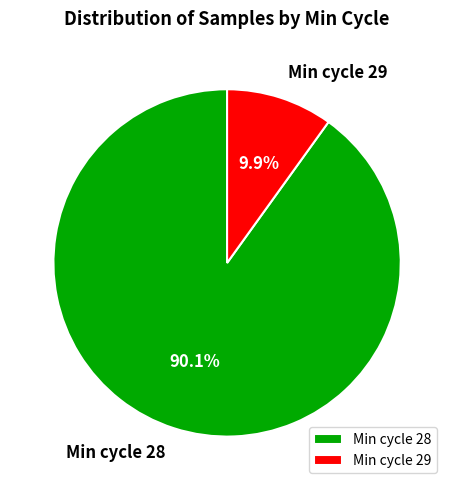

Approximately how many times larger is the value at Min cycle 28 compared to Min cycle 29?

9.1